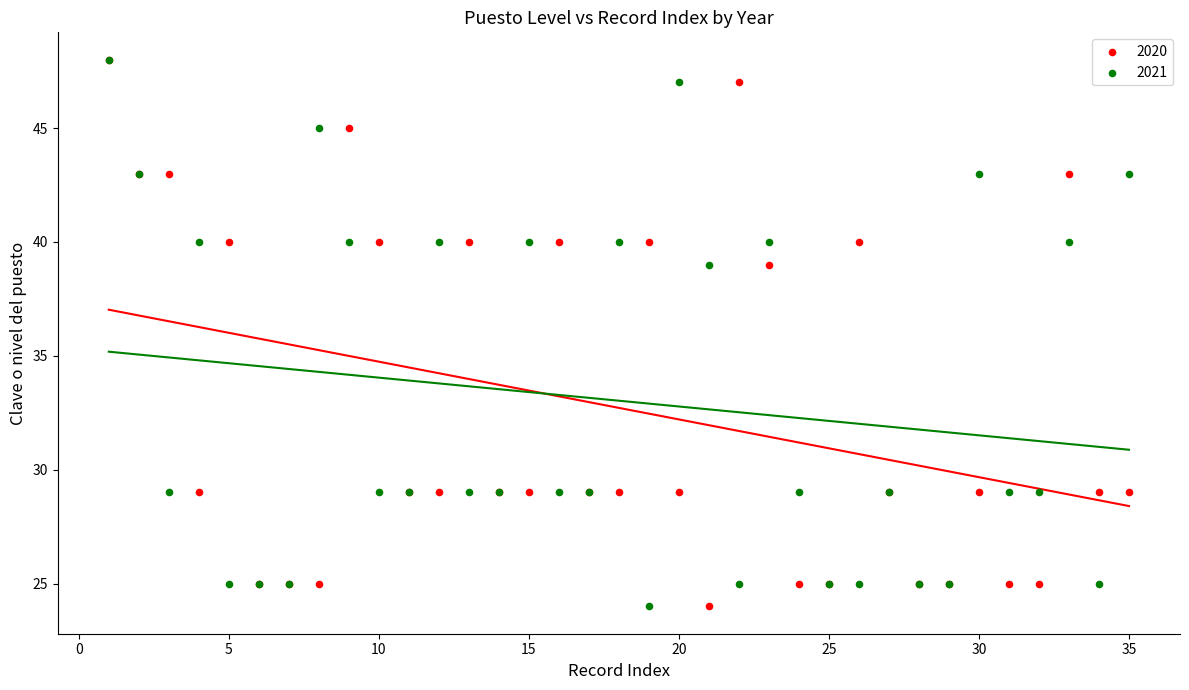

What are all the series names shown in the legend?

2020, 2021